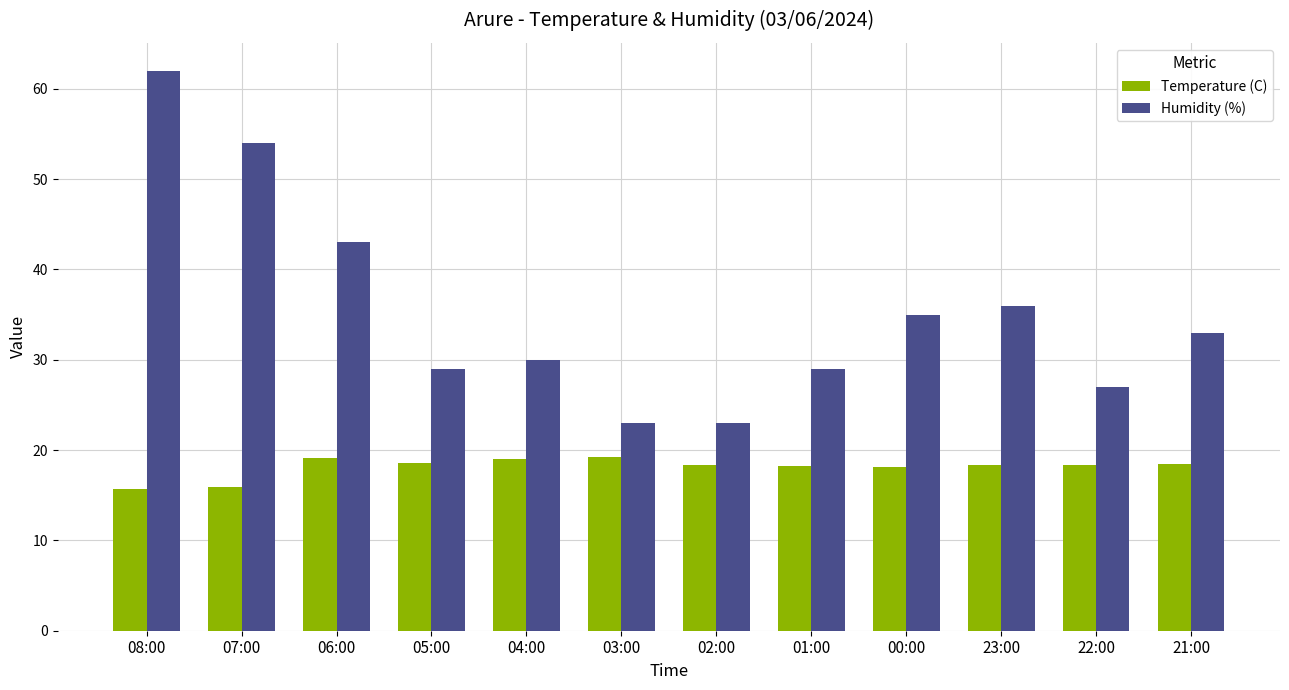

The Humidity (%) series shows 23.0 at 03:00. True or false?

True